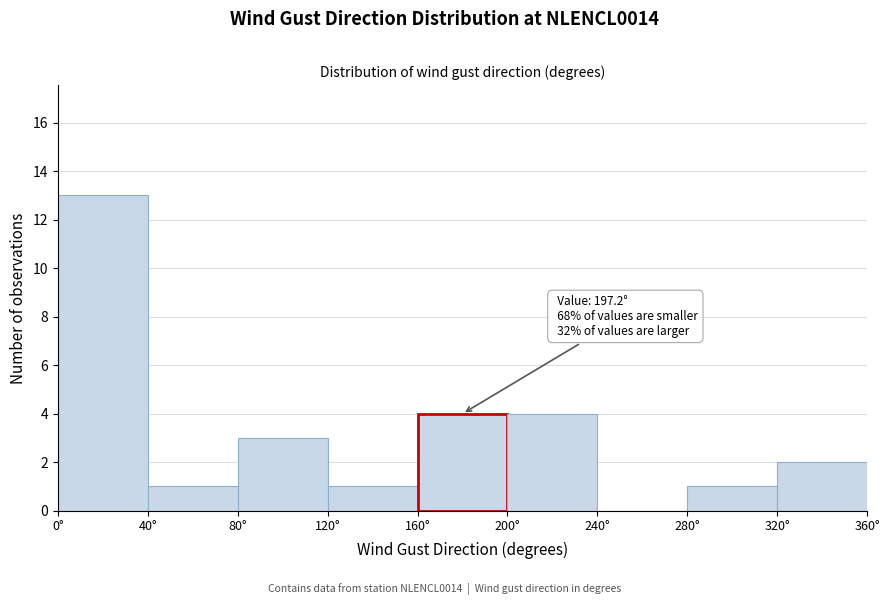

Over which range of the x-axis is the bar tallest?

0 to 40